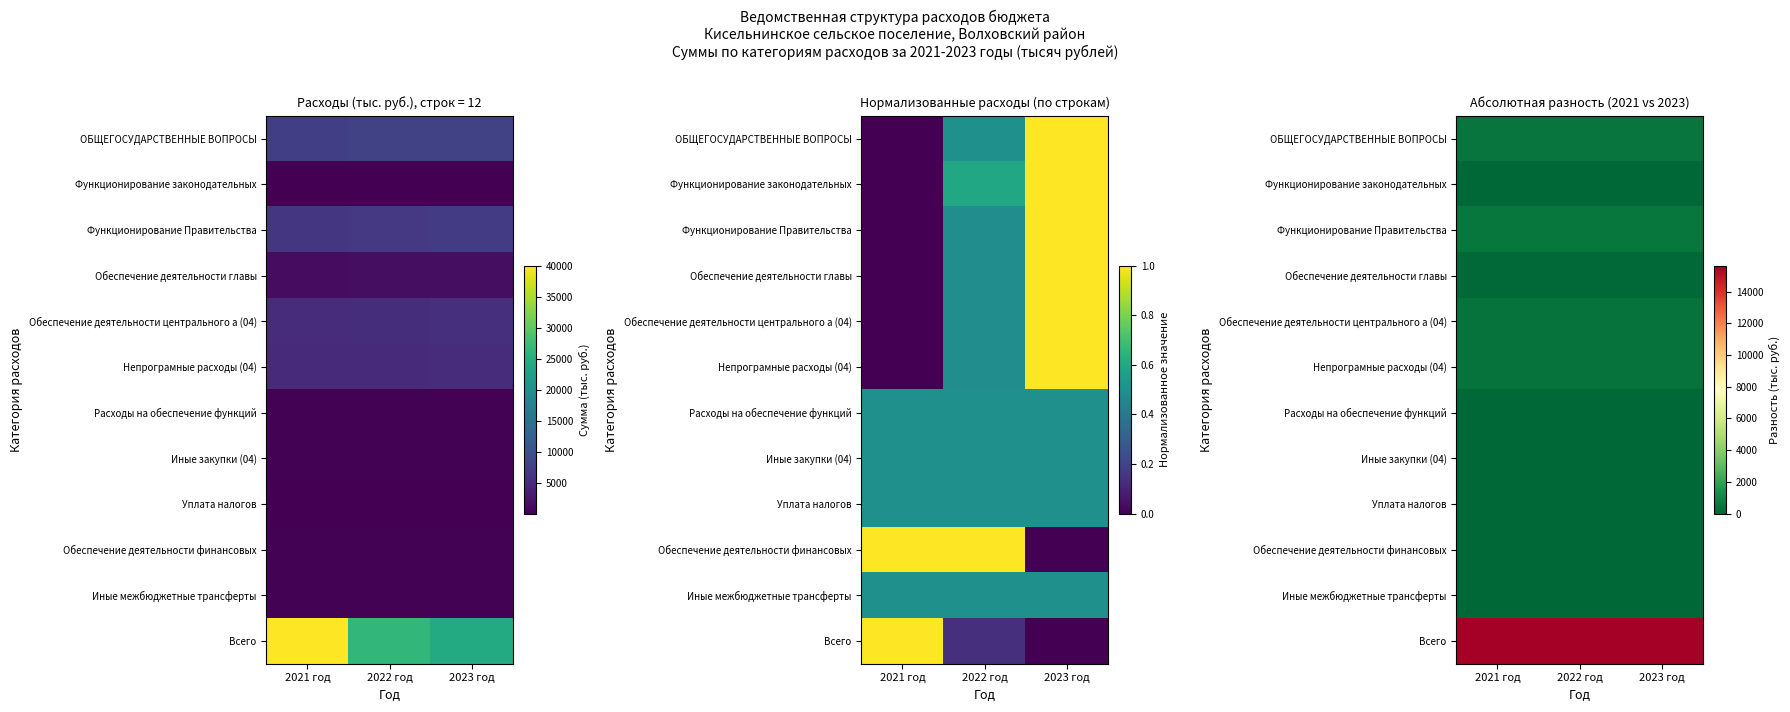

What is the difference between the highest and lowest values at 2022 год?

15631.4